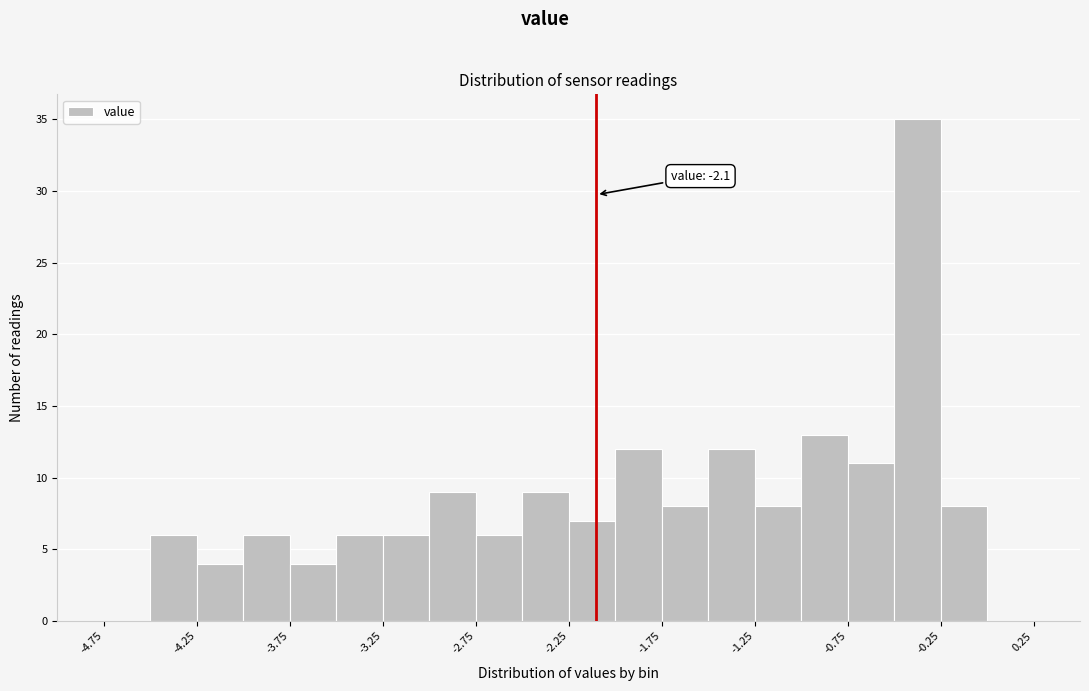

Which range on the x-axis has the tallest bar?

-0.50 to -0.25